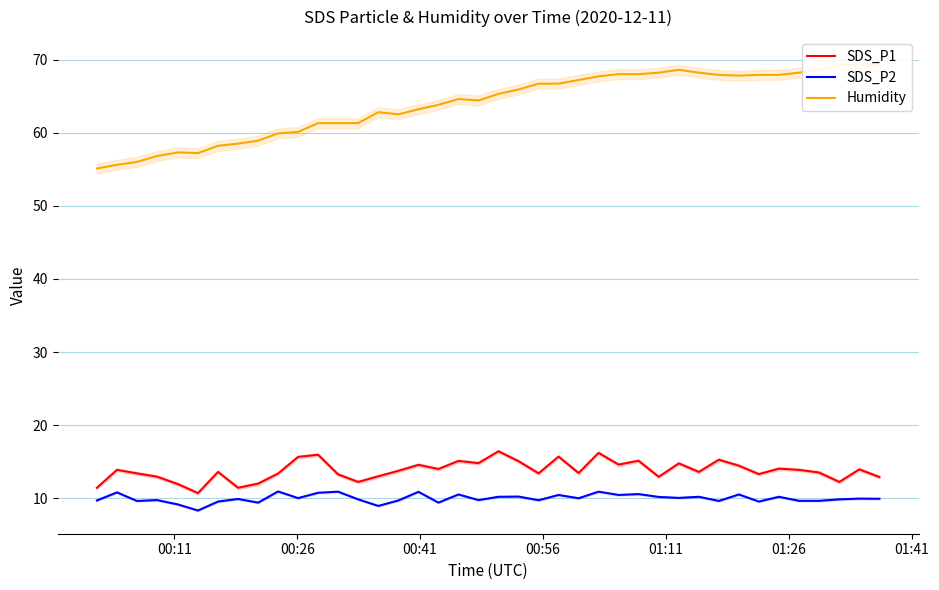

What is the highest value of the SDS_P1 series?

16.4